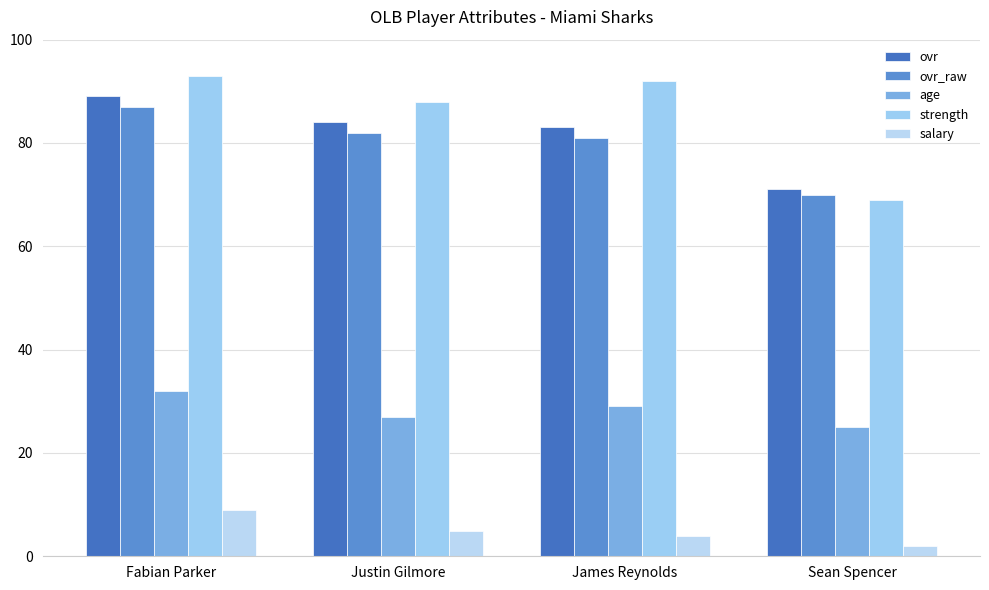

How many bars are there in total?

20